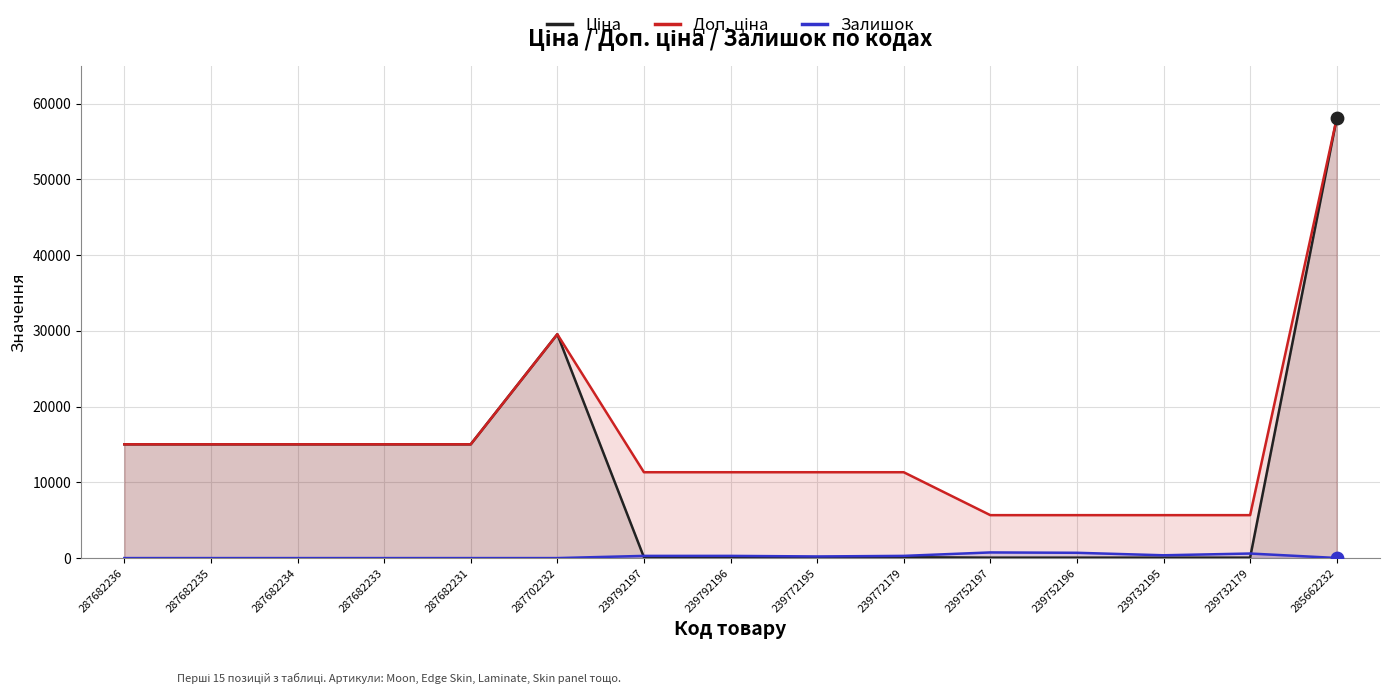

Which series has the largest Y range (max minus min)?

Ціна